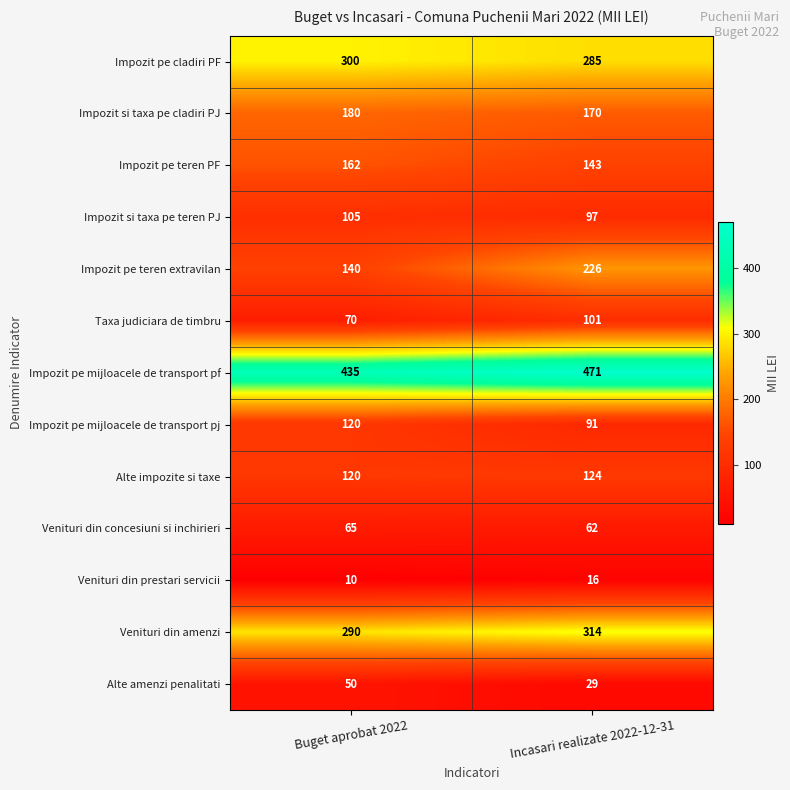

True or false: Venituri din amenzi has a value of 440 at Incasari realizate 2022-12-31.

False